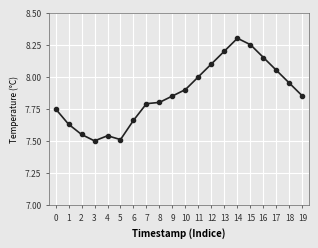

What is the greatest value displayed?

8.3